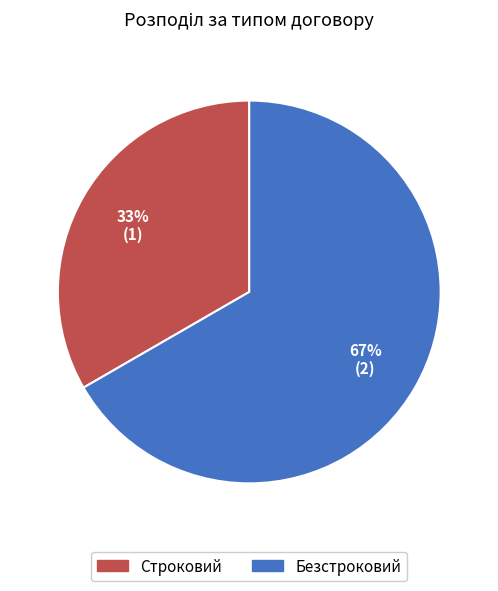

What is the smallest slice in the pie chart?

Строковий